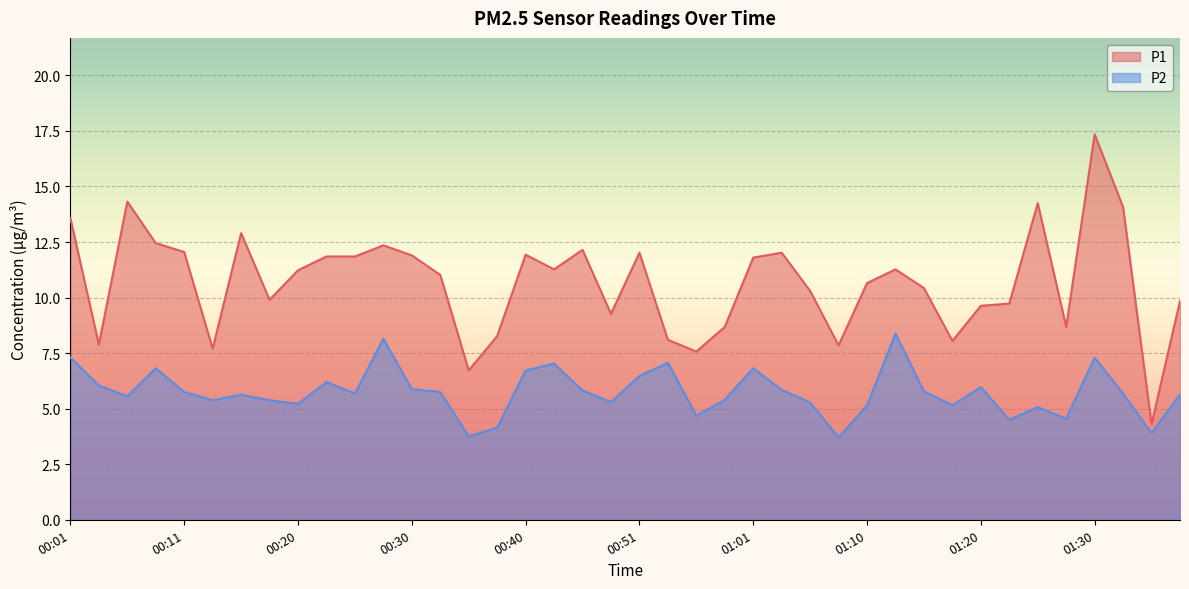

What is the minimum value shown in the chart?

3.7